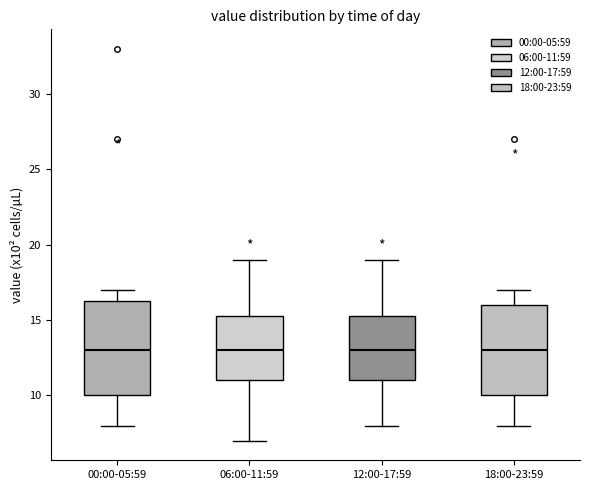

Reading left to right, read every box against the y-axis: the position of its median line, the range the box covers, and the ends of its whiskers. The values are not printed on the chart, so give them approximately, as read against the axis.

00:00-05:59: median 13.0, box 10.0 to 16.5, whiskers 8.0 to 17.0
06:00-11:59: median 13.0, box 11.0 to 15.5, whiskers 7.0 to 19.0
12:00-17:59: median 13.0, box 11.0 to 15.5, whiskers 8.0 to 19.0
18:00-23:59: median 13.0, box 10.0 to 16.0, whiskers 8.0 to 17.0